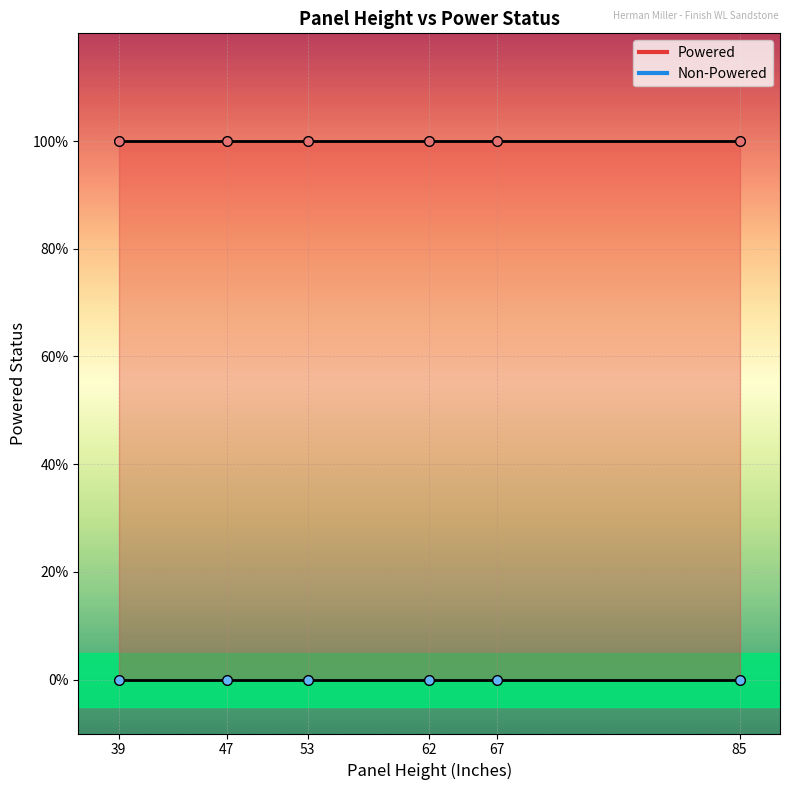

Is this an area chart (filled region under the line)?

No